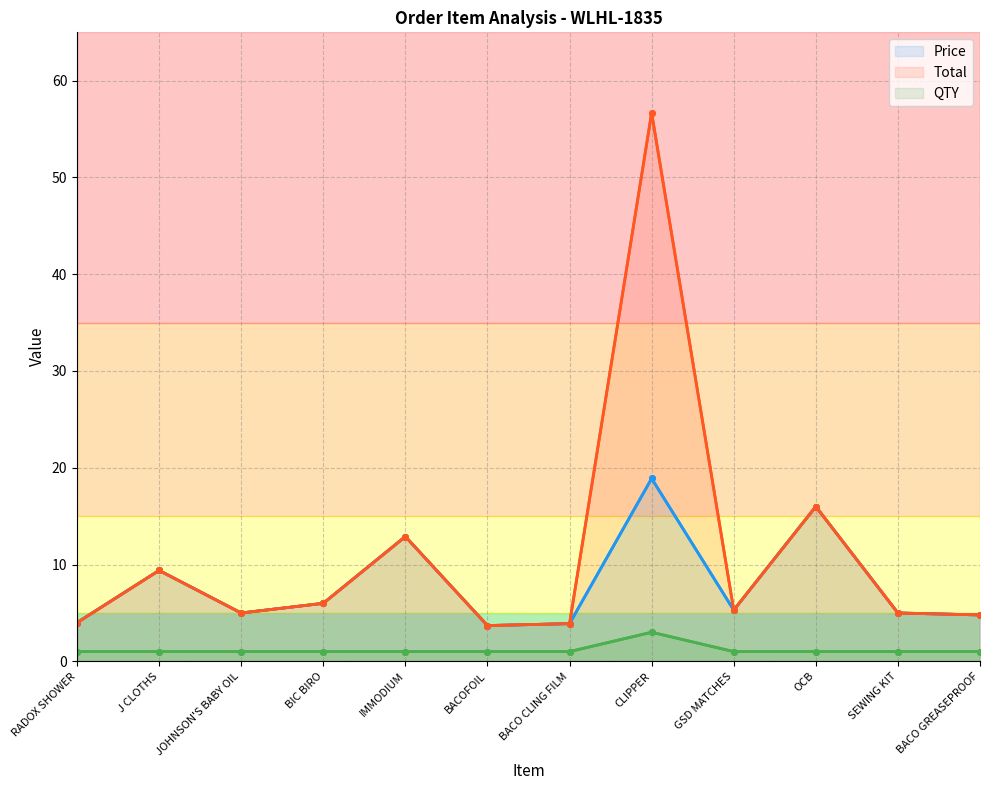

What is the total value across all series at J CLOTHS?

19.8